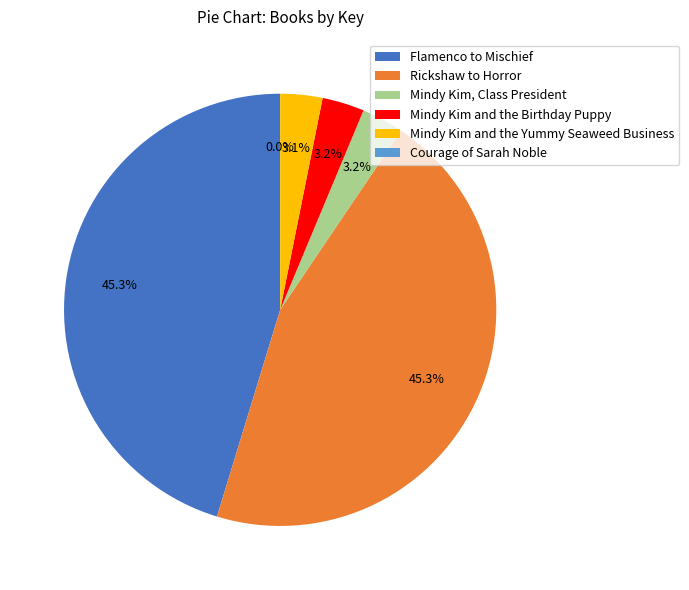

True or false: Mindy Kim, Class President accounts for 3% of the total.

True